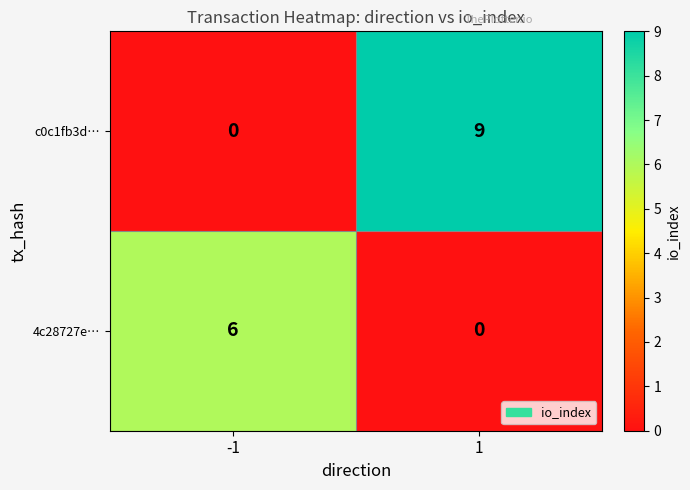

Reading right to left, what are all the values shown in this chart?

c0c1fb3d…: 1=9	-1=0
4c28727e…: 1=0	-1=6